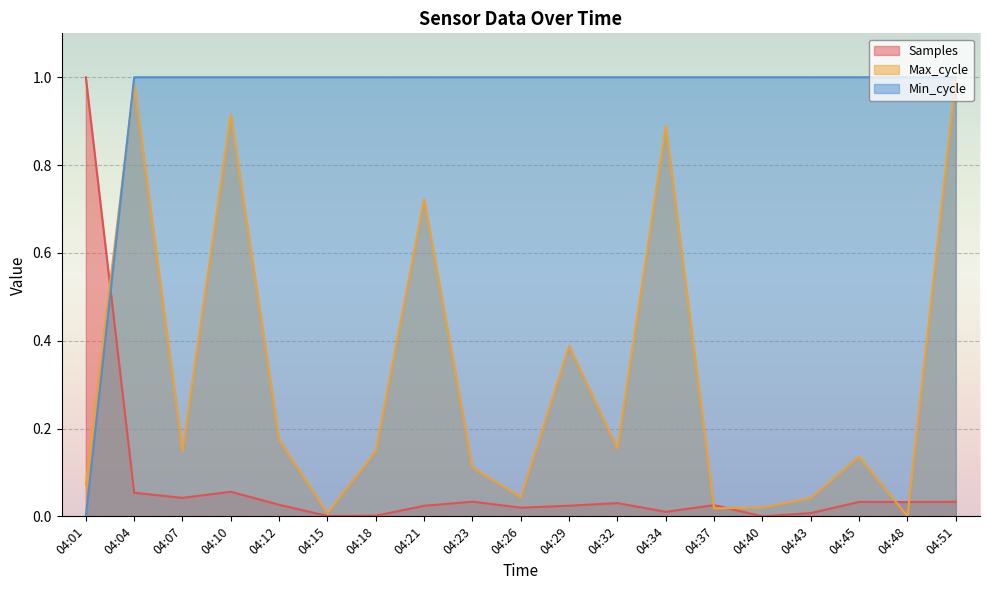

The Max_cycle series shows 0.0 at 04:37. True or false?

False